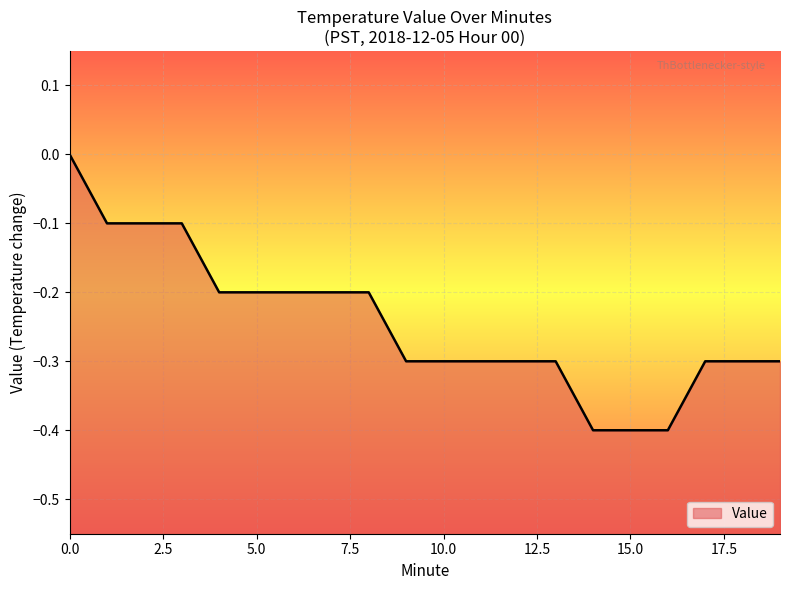

True or false: there are more than 2 points higher than both neighbors.

False